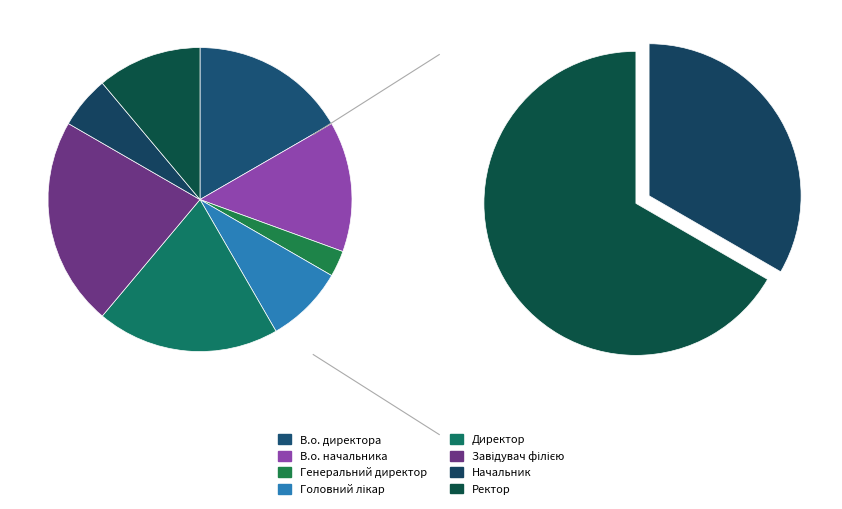

How many segments does this pie chart have?

8